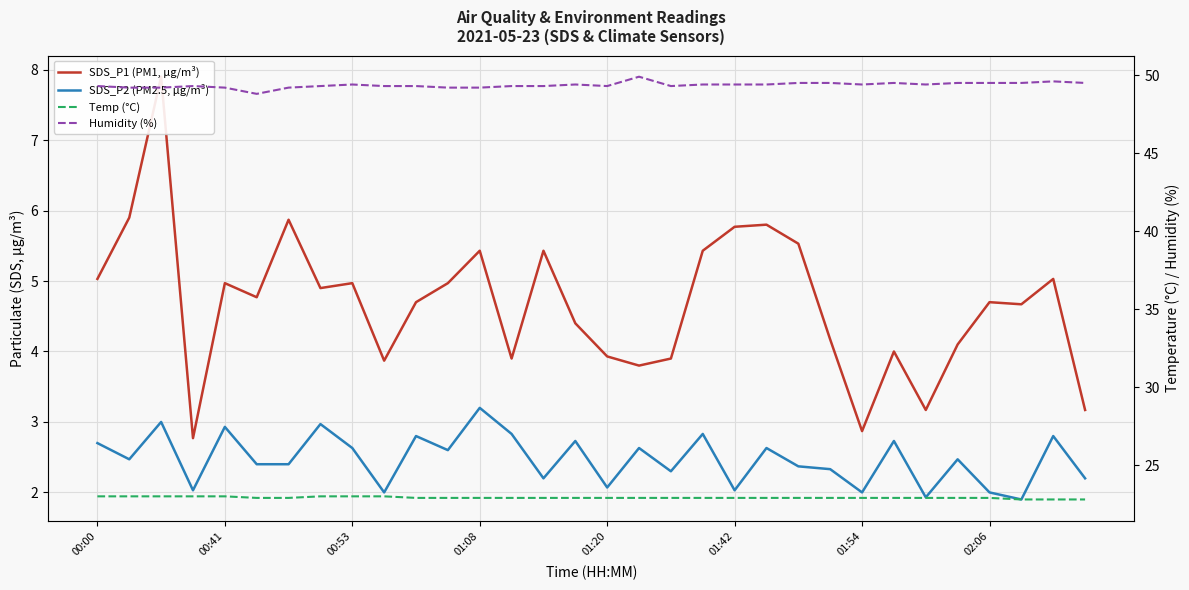

What is the value of the SDS_P1 (PM1, µg/m³) point at the 6th from the left?

4.8